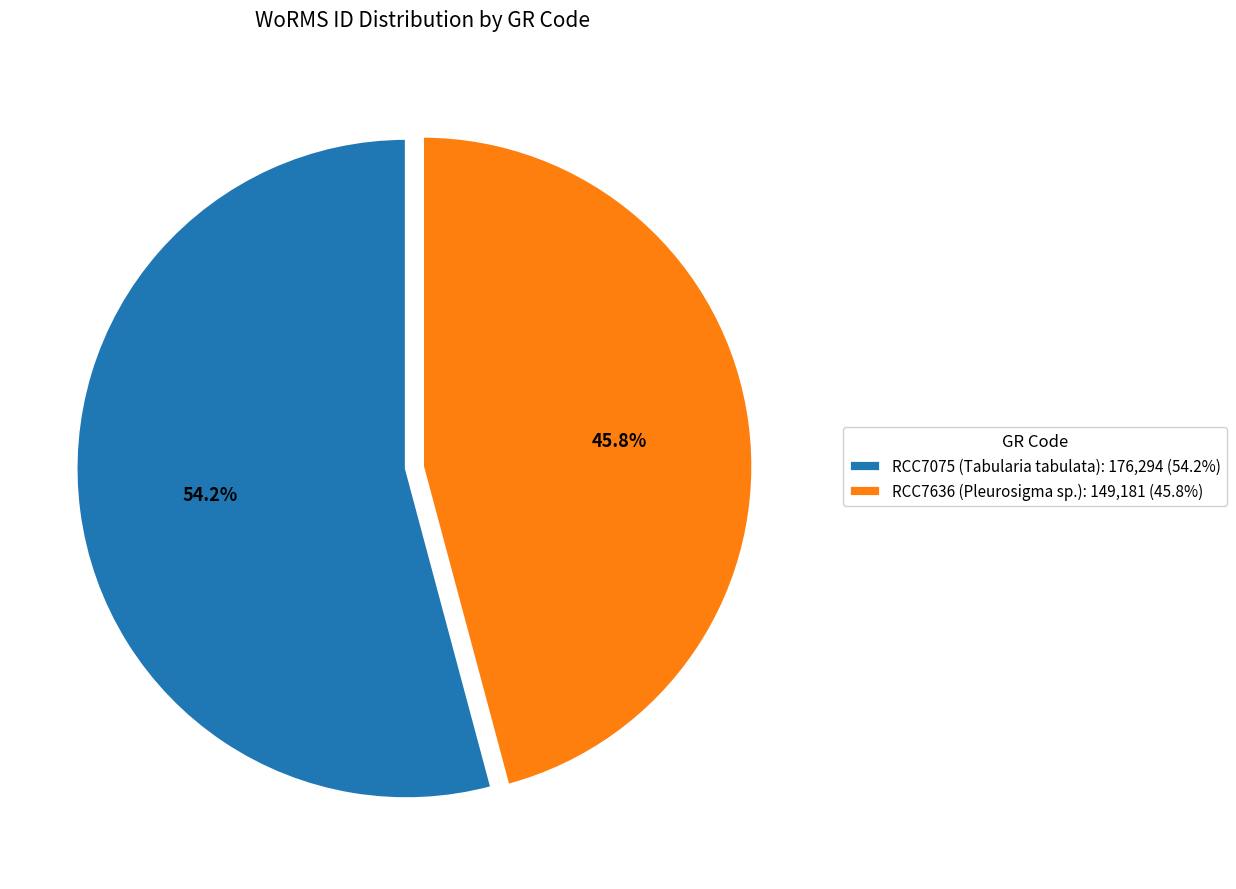

Rank the categories by value from highest to lowest.

RCC7075, RCC7636